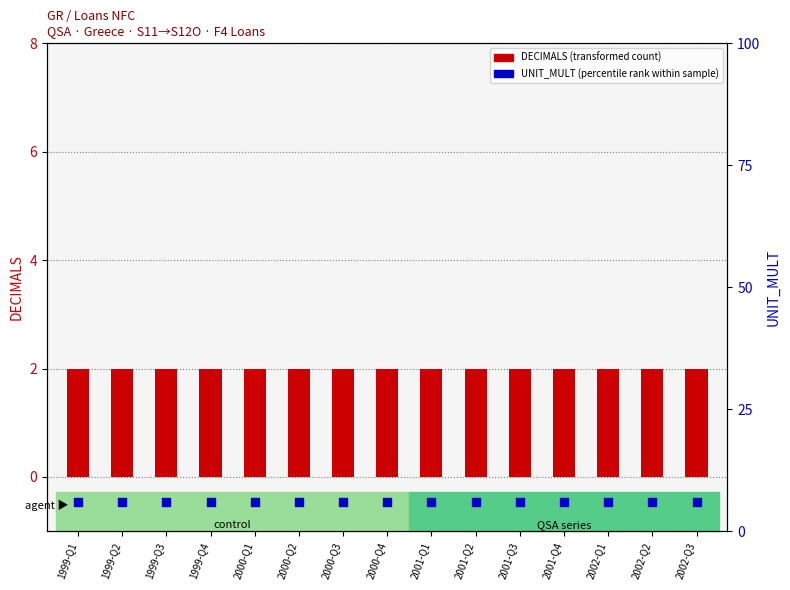

At how many categories does at least one series exceed 2?

15